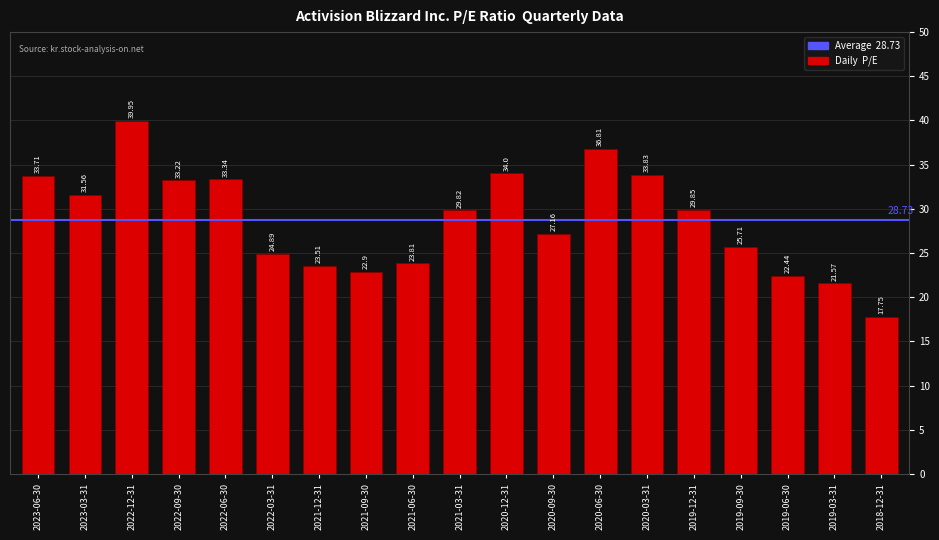

The value at 2019-09-30 is 12.9. True or false?

False